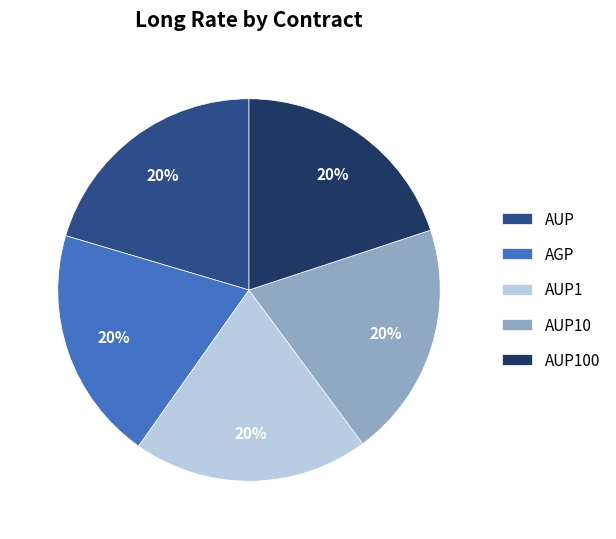

How many slices are in this pie chart?

5